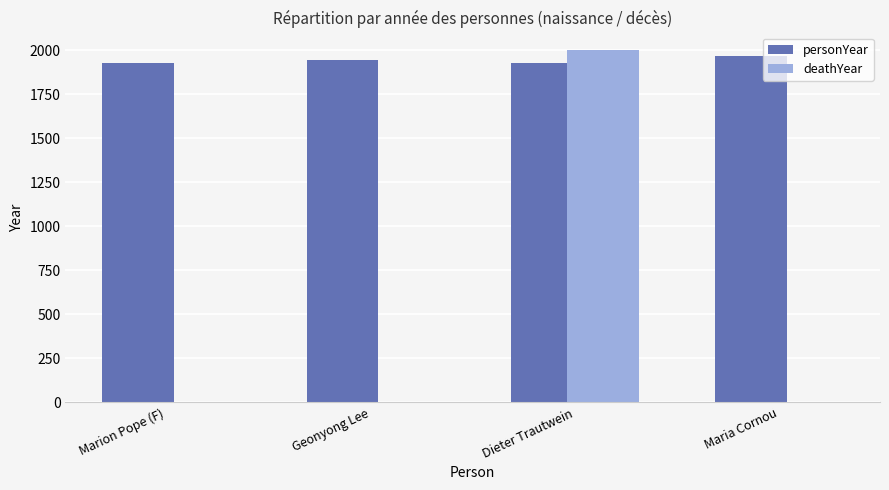

What is the sum of the personYear values at Geonyong Lee and Marion Pope (F)?

3875